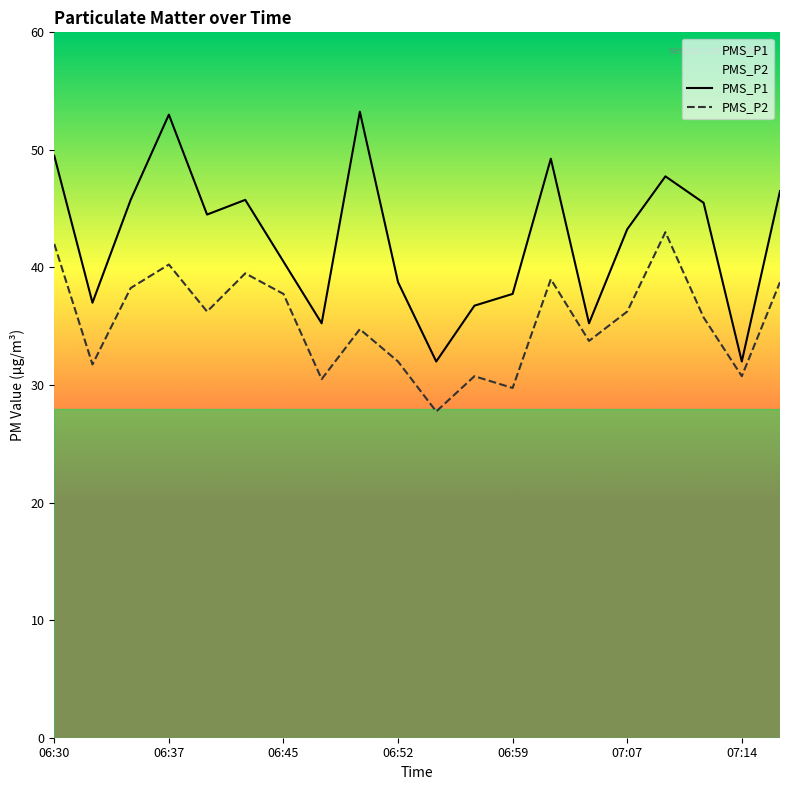

What is the greatest value displayed?

53.2